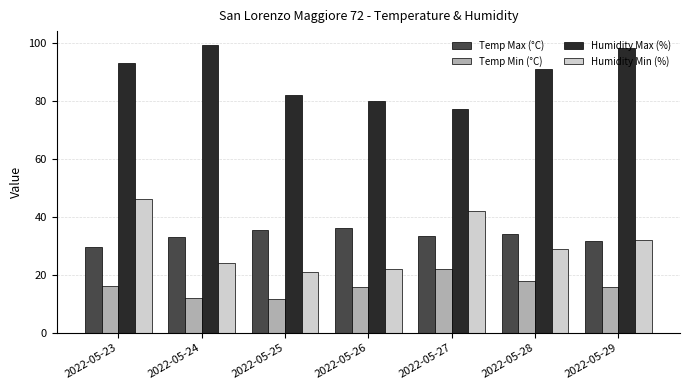

How many distinct data groups are displayed?

4